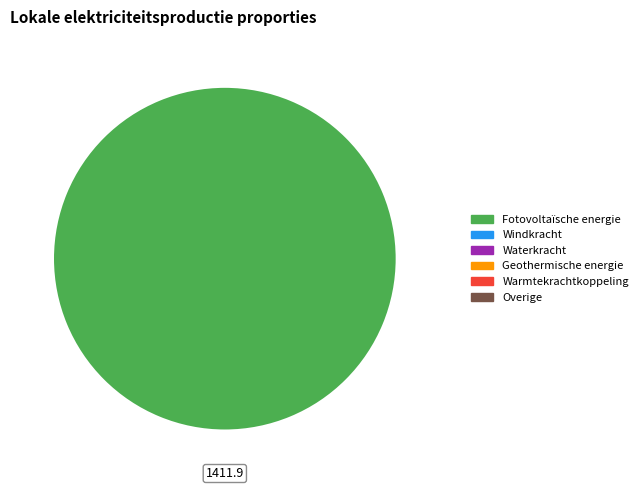

Is there a majority slice in this chart?

Yes